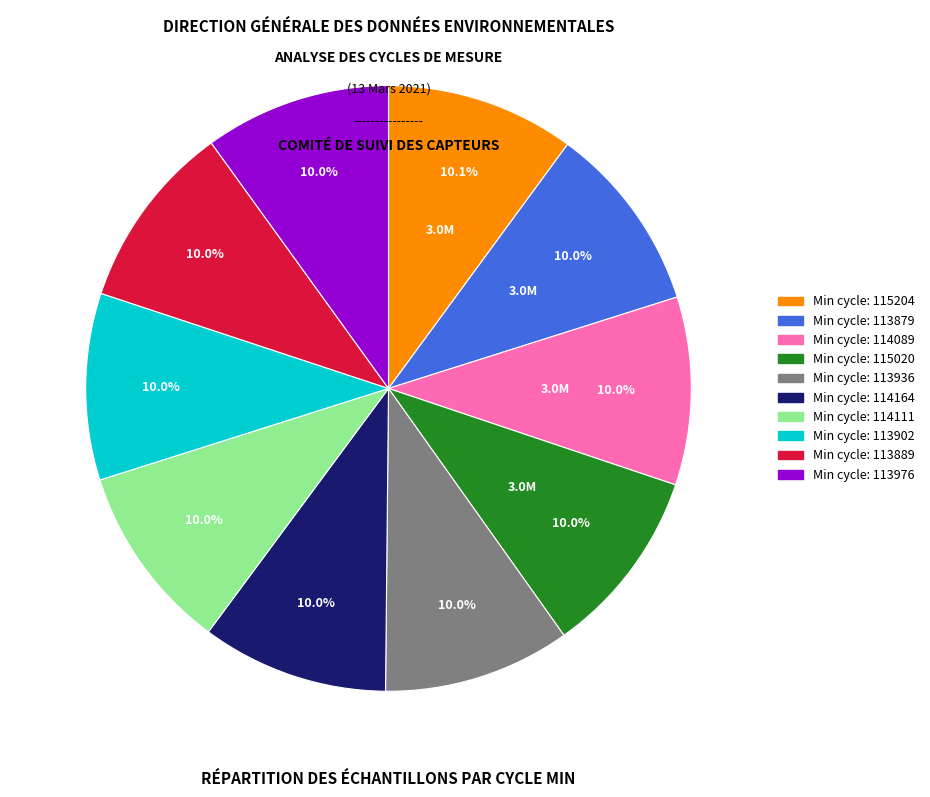

Does any single category account for the majority?

No